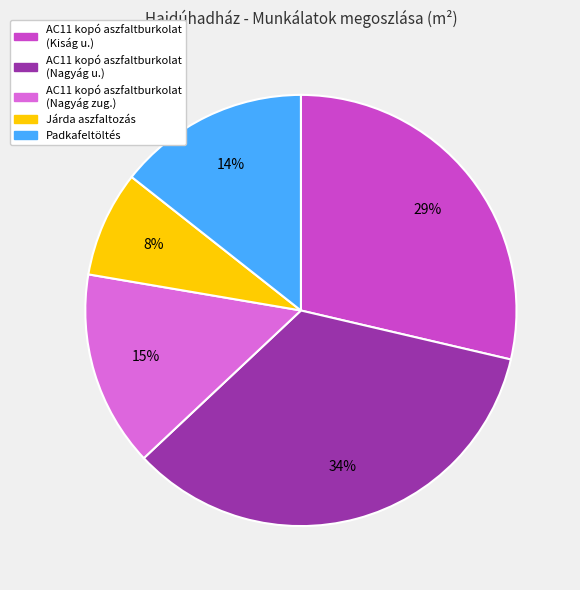

To the nearest percent, what is the average slice percentage?

20%